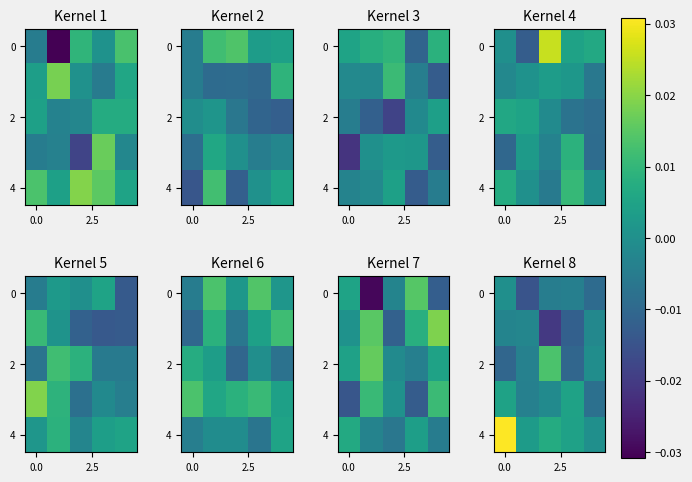

The value of row_4 at 4 is 0.0. True or false?

True